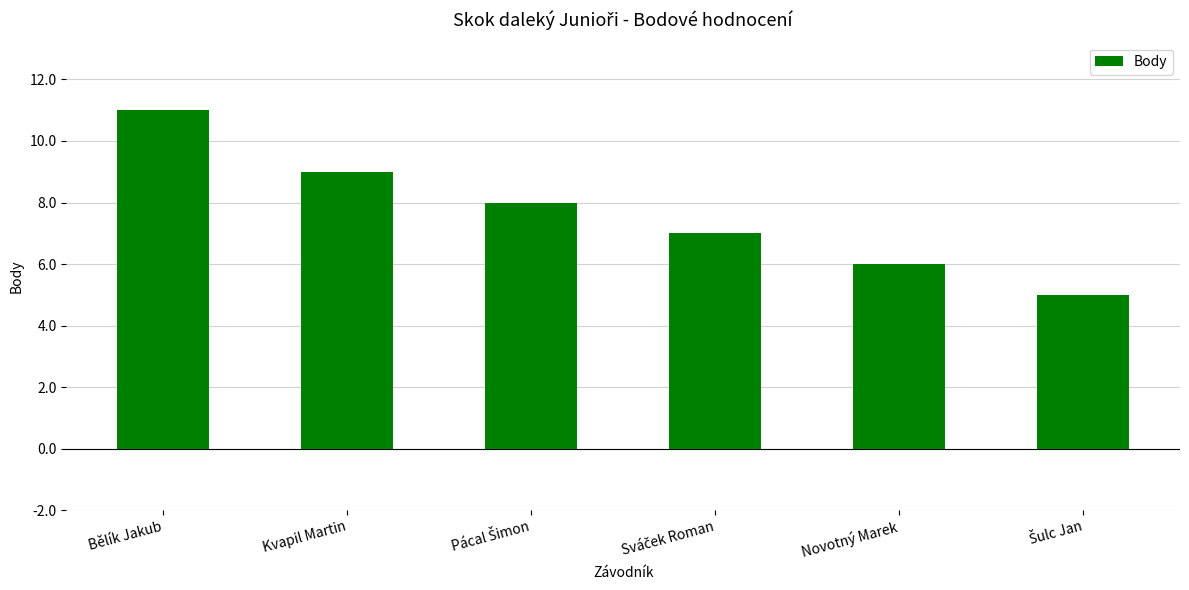

What is the minimum value shown in the chart?

5